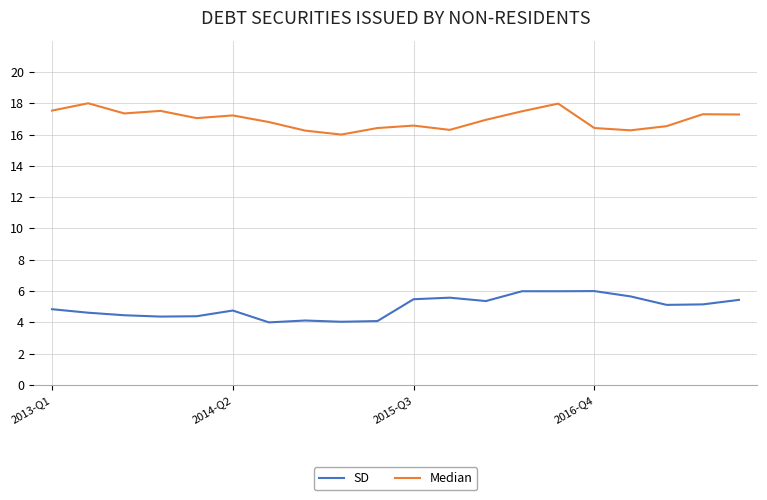

How many lines are shown in the chart?

2